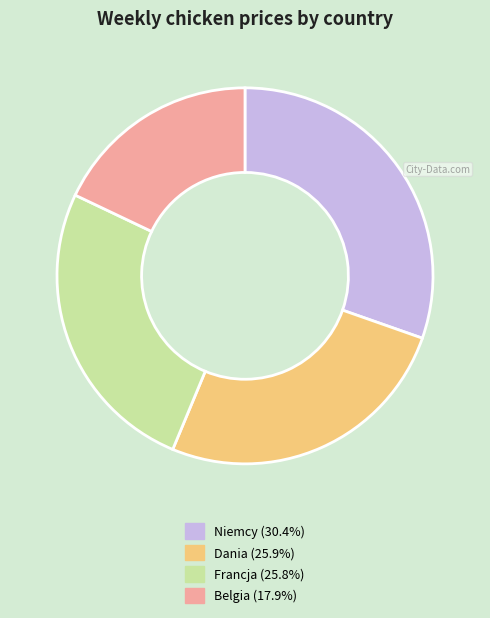

Count the number of slices in the pie.

4